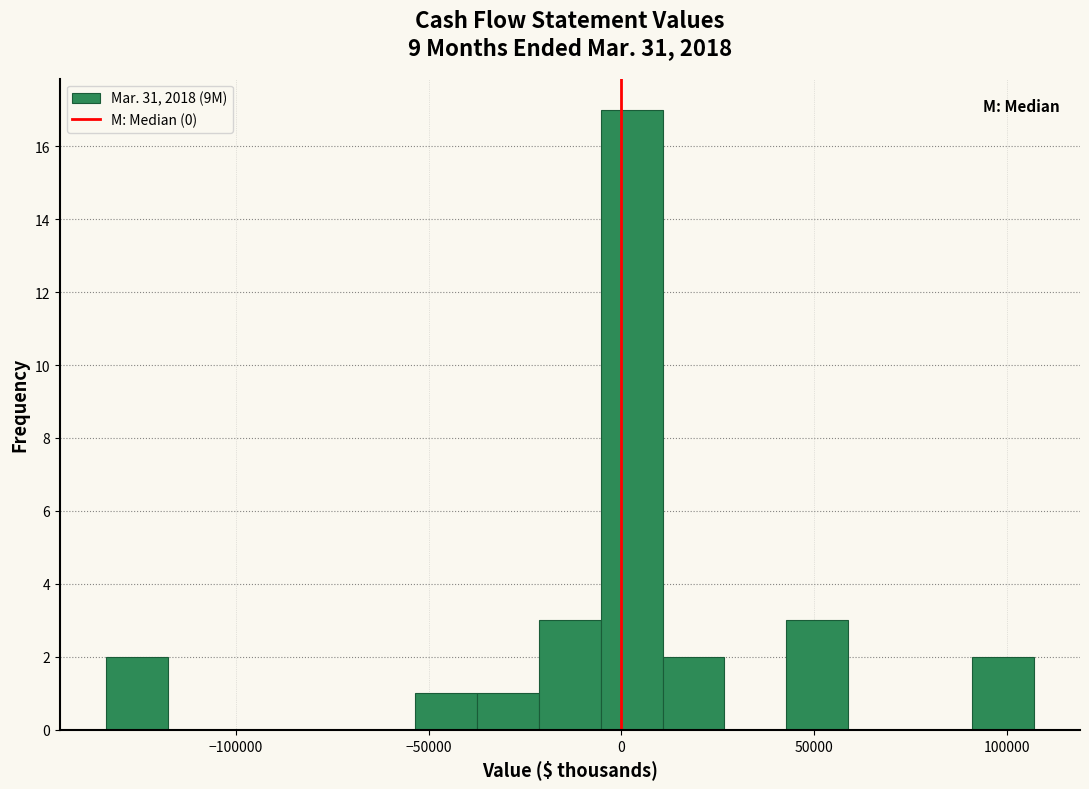

Around what value on the x-axis is the tallest bar? Give the approximate position of its centre, as read against the axis.

5000